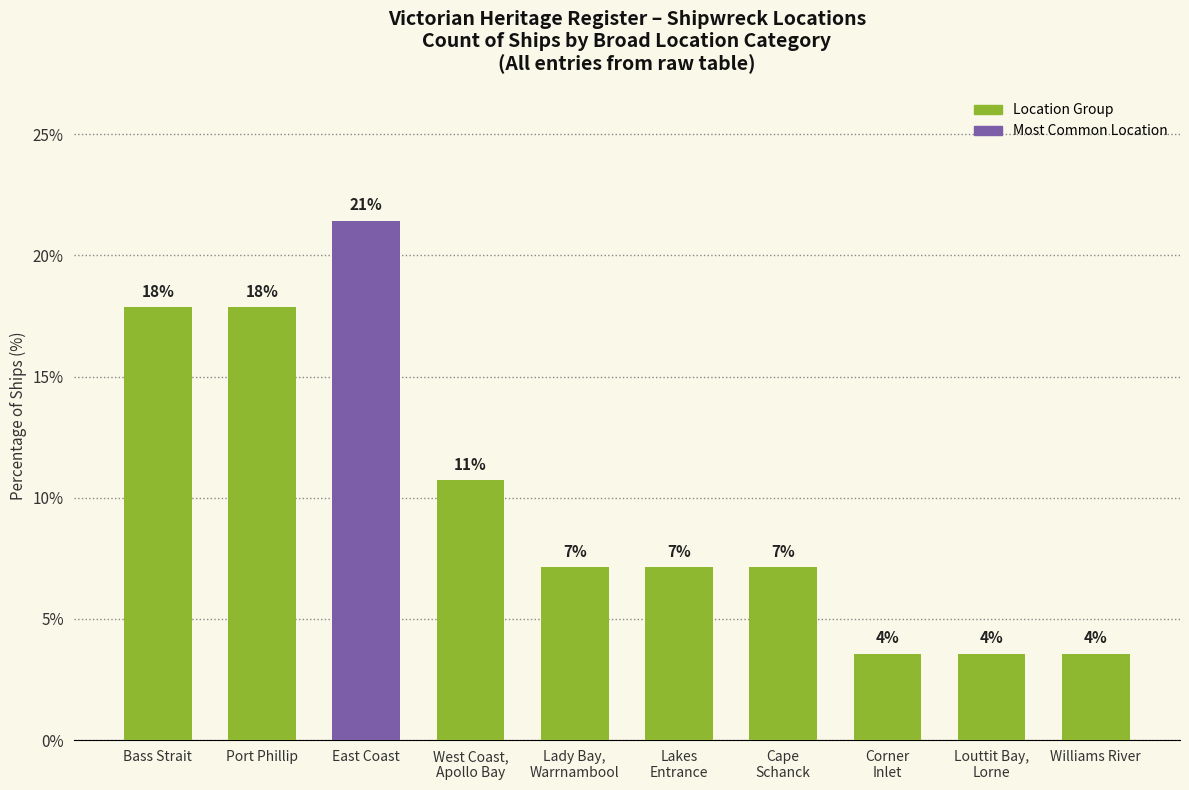

Which has a higher value, Lady Bay,
Warrnambool or East Coast?

East Coast